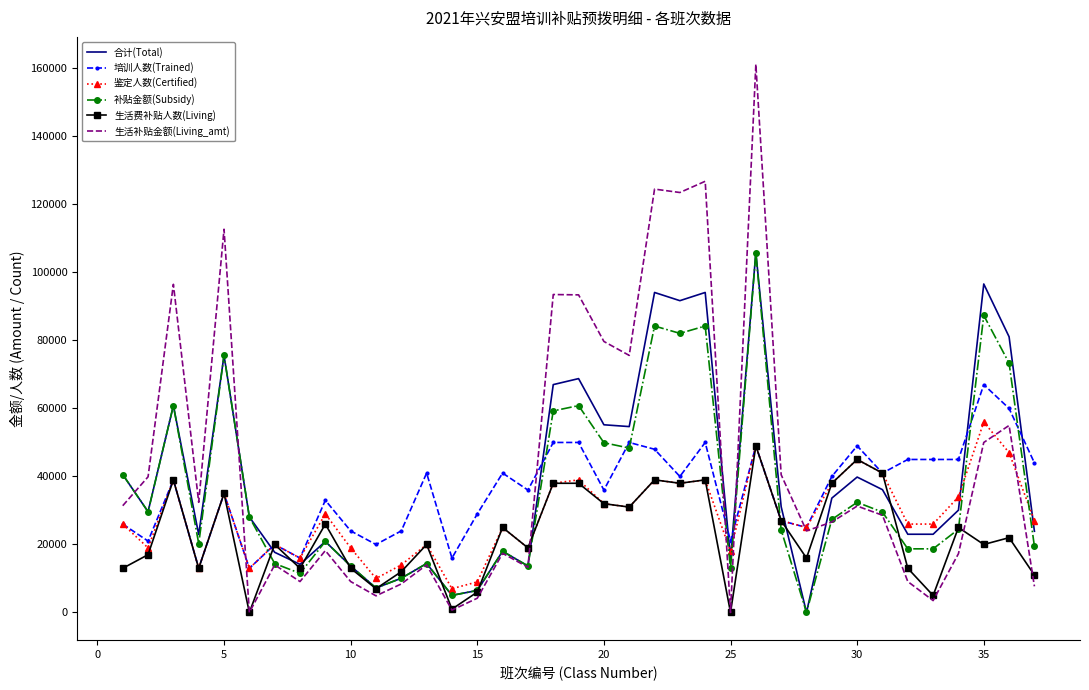

What is the average value of the 合计(Total) series?

39584.7